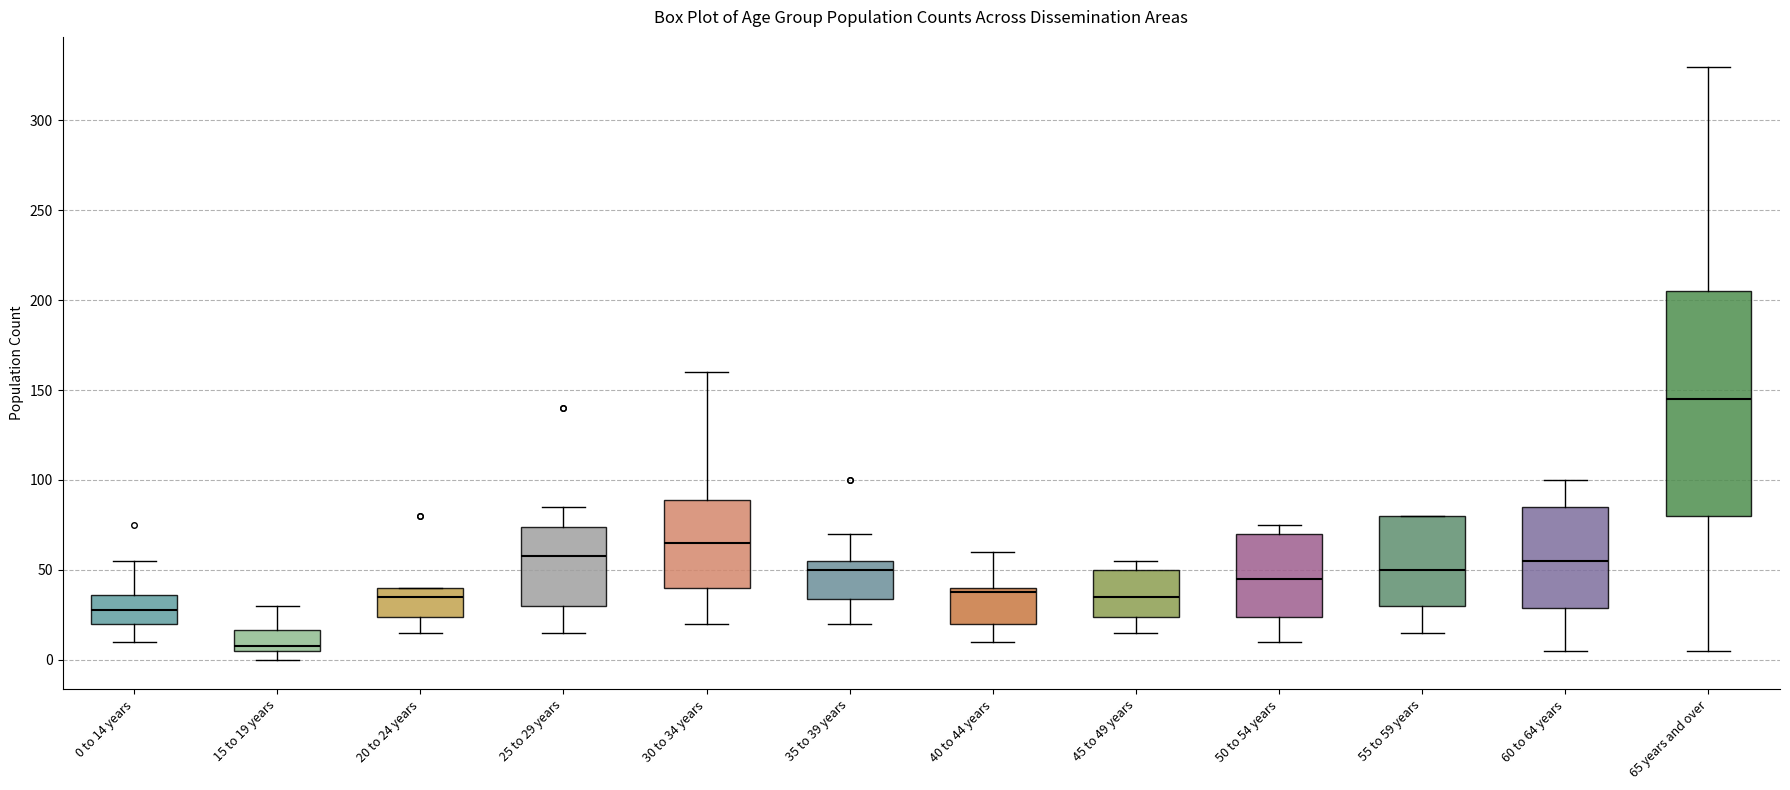

Which box has the highest median line?

65 years and over